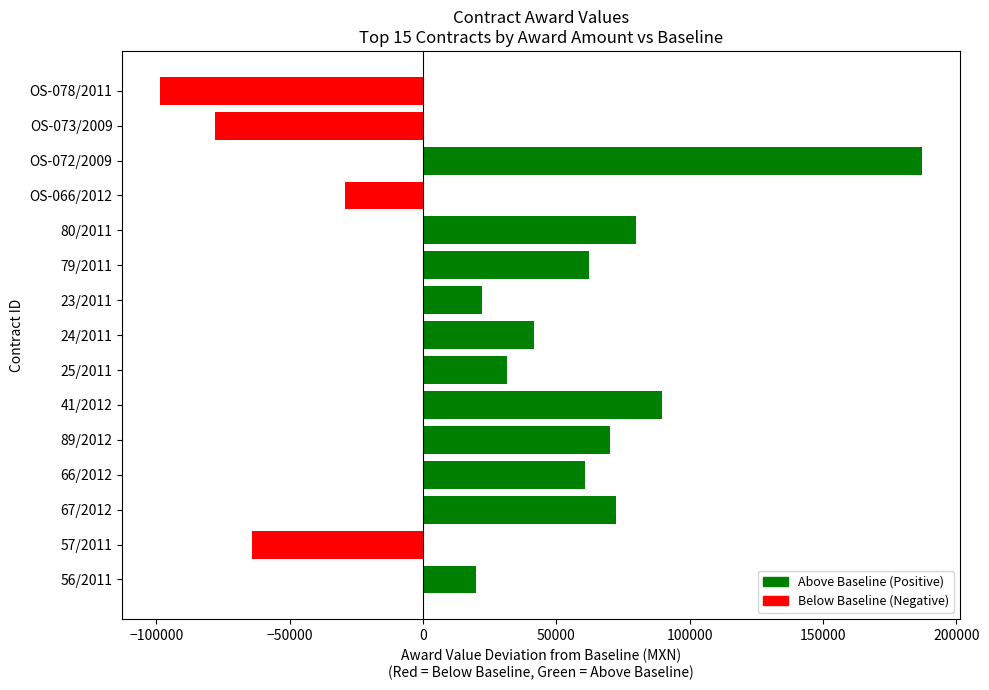

What is the difference between the maximum and minimum values?

285438.0